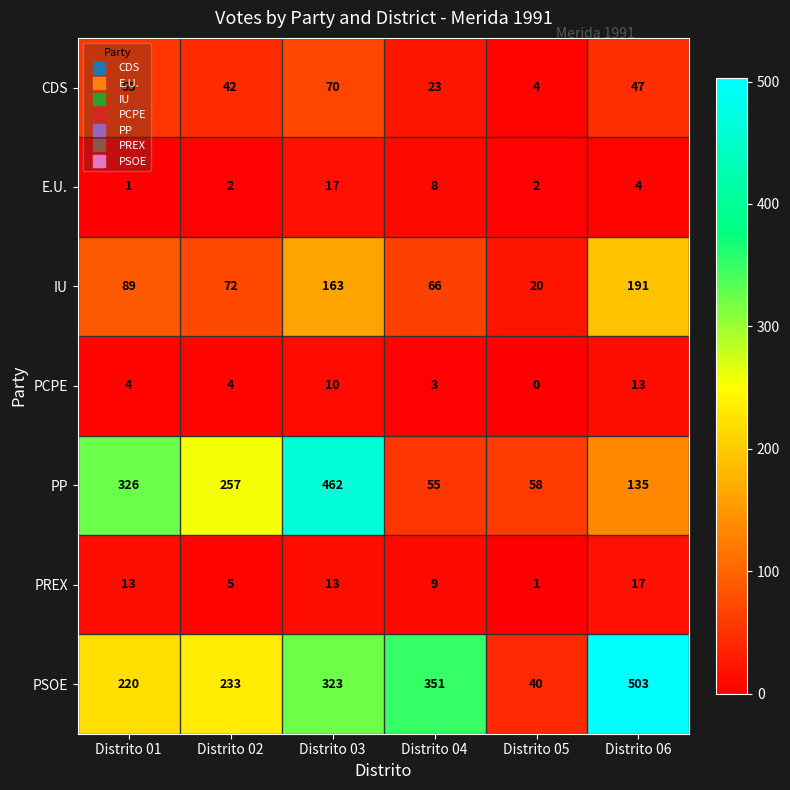

What is the sum of the CDS values at Distrito 02 and Distrito 06?

89